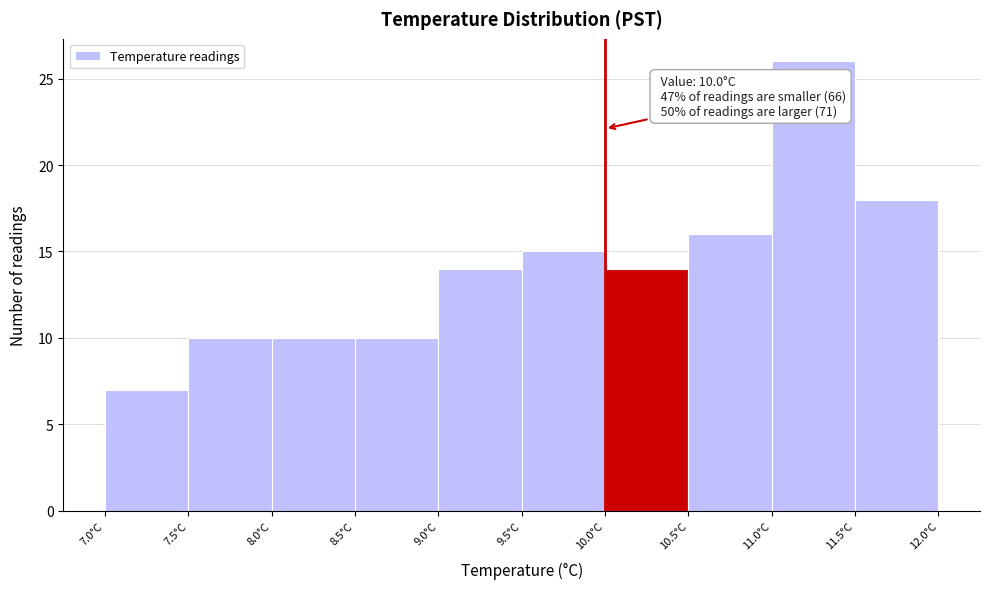

Which range on the x-axis has the tallest bar?

11.0 to 11.5